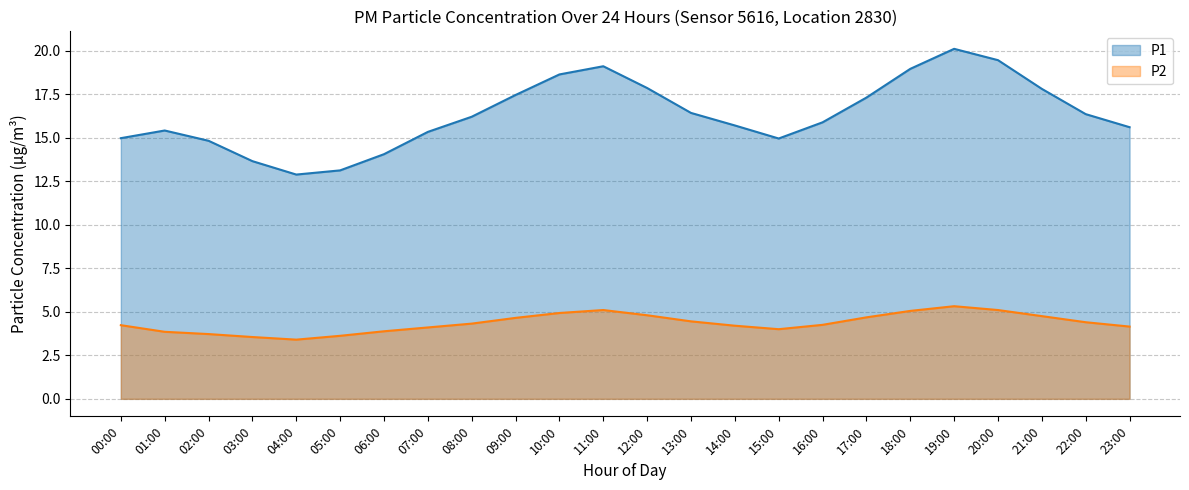

True or false: P1 has a value of 15.9 at 16:00.

True